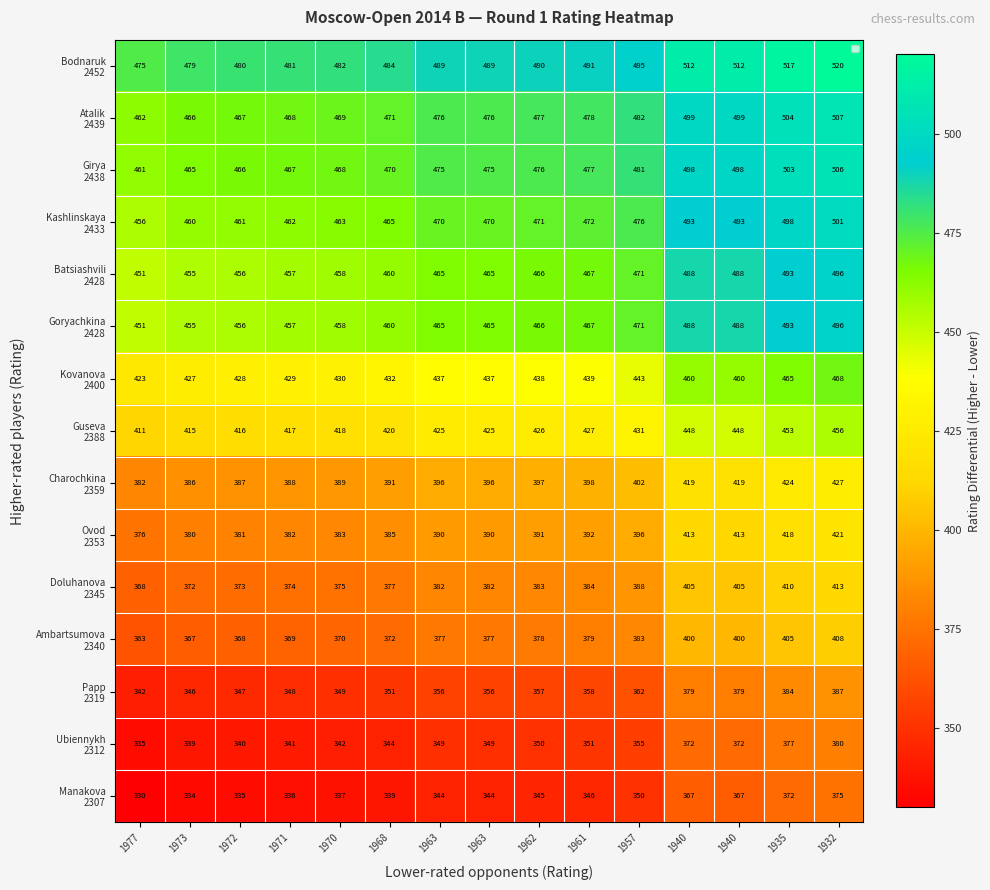

Count the number of categories in the chart.

15